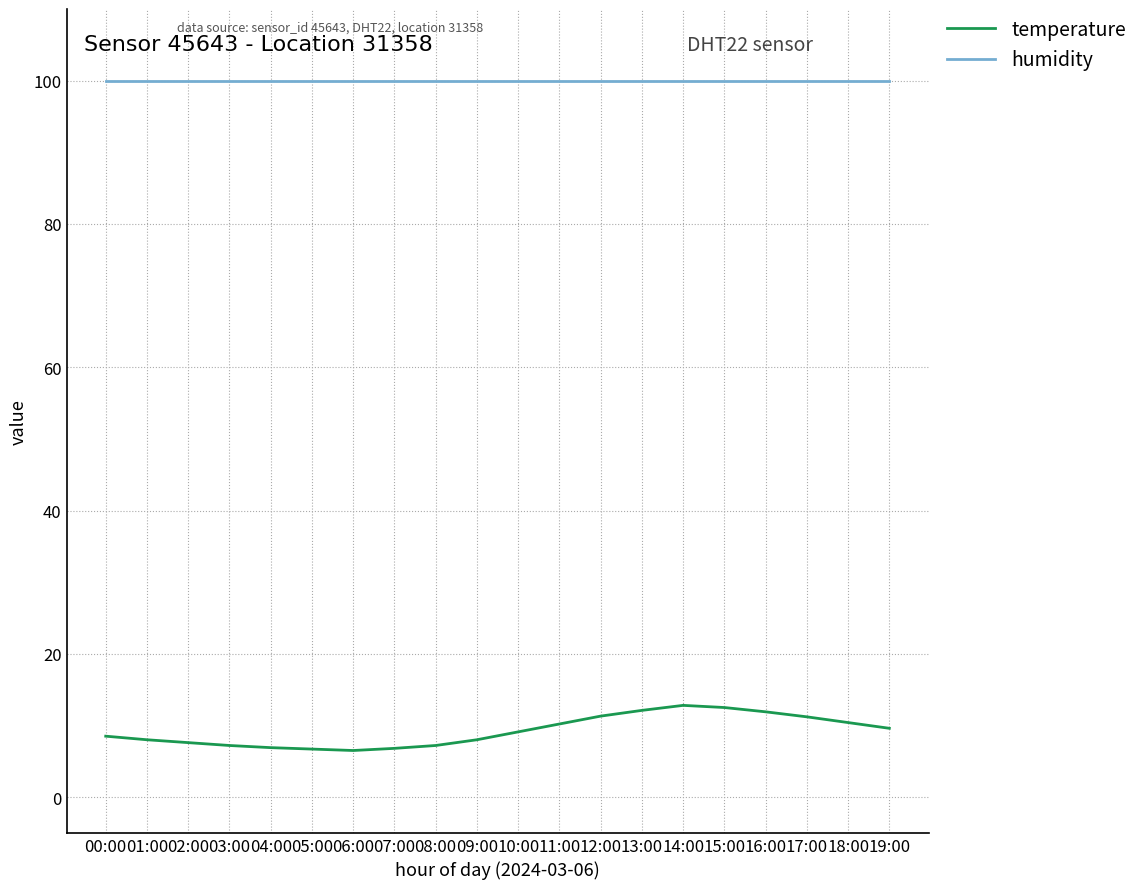

Which series has the largest total across all categories?

humidity